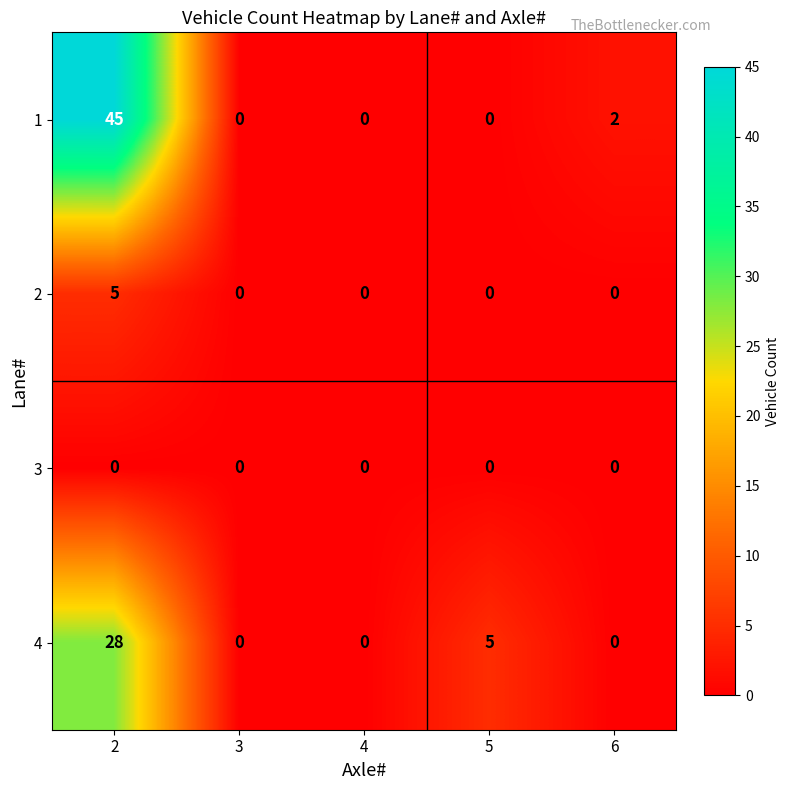

Reading left to right, extract all data points from this chart.

1: 2=45	3=0	4=0	5=0	6=2
2: 2=5	3=0	4=0	5=0	6=0
3: 2=0	3=0	4=0	5=0	6=0
4: 2=28	3=0	4=0	5=5	6=0